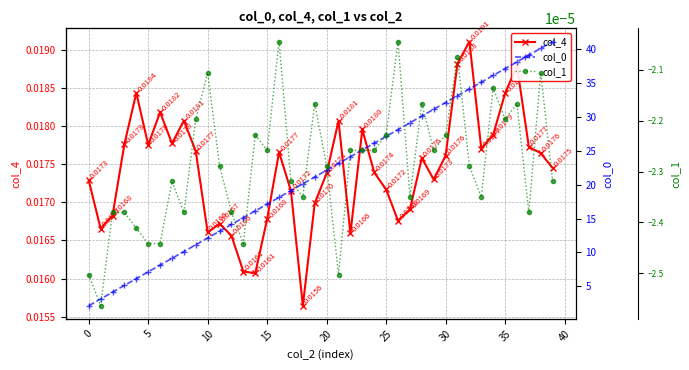

What is the label of the 32nd point from the left?

31